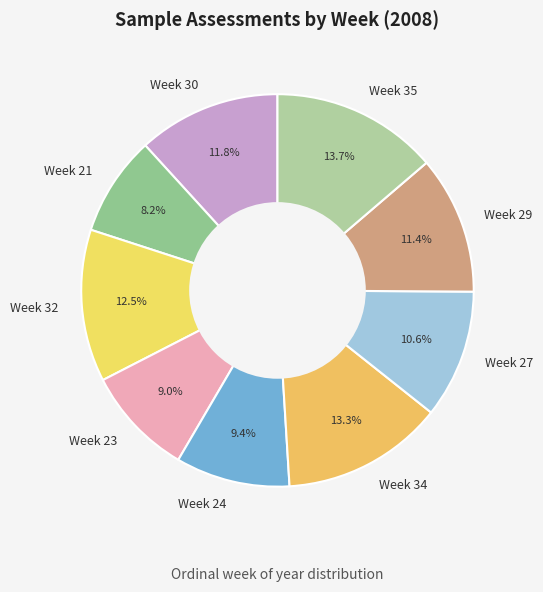

Do Week 24 and Week 27 together represent more than half of the pie?

No